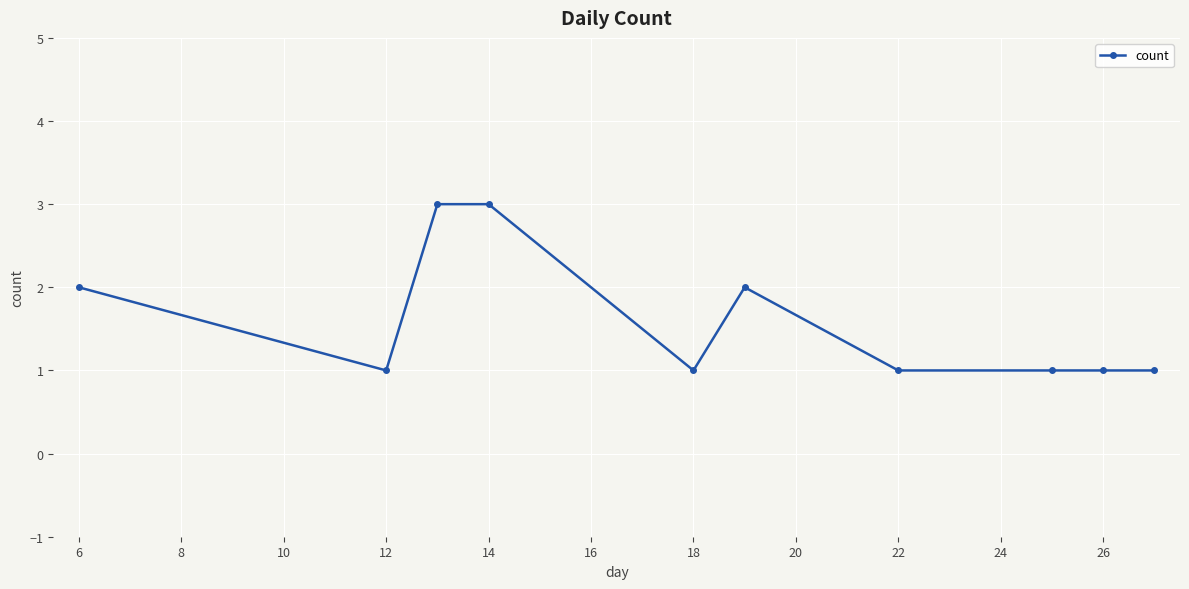

What is the difference between the maximum and second lowest values?

2